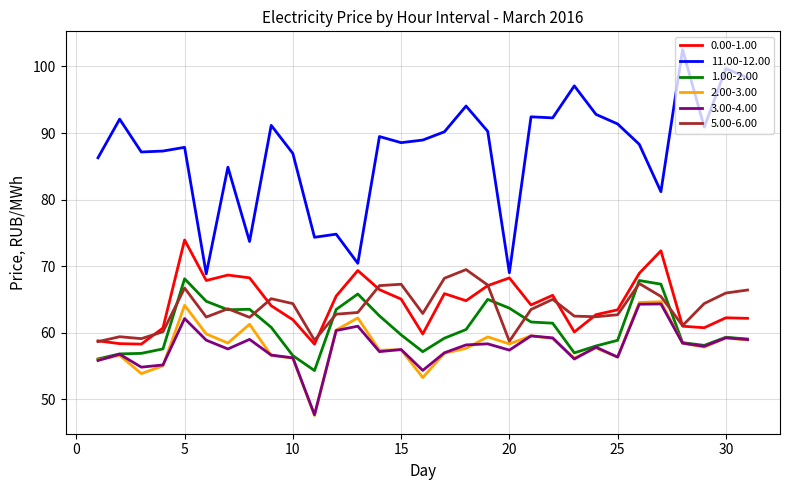

Which series has the largest total across all categories?

11.00-12.00